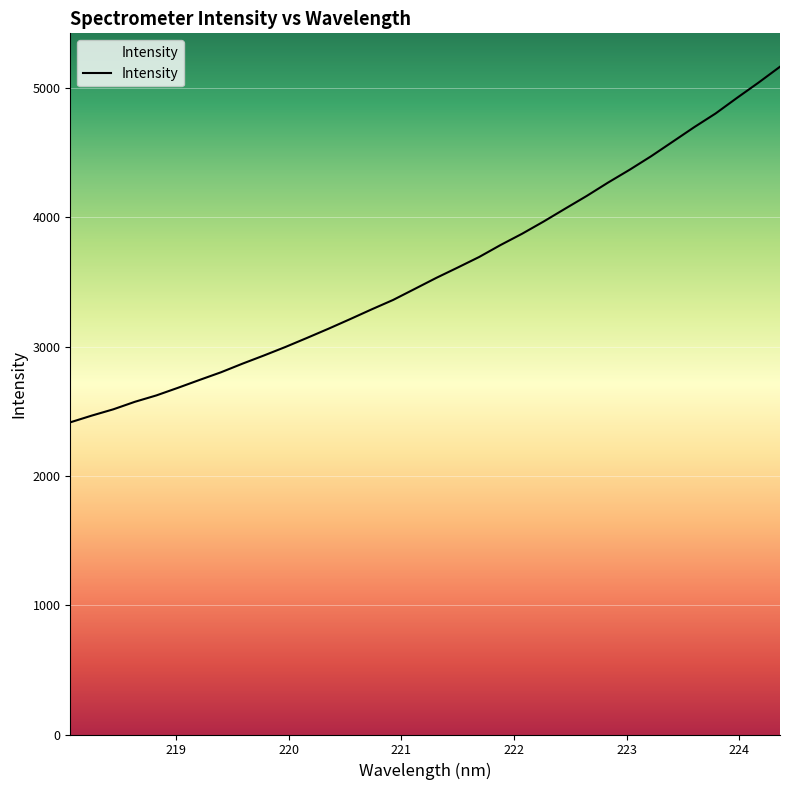

What is the approximate value at 223.9802?

4922.8